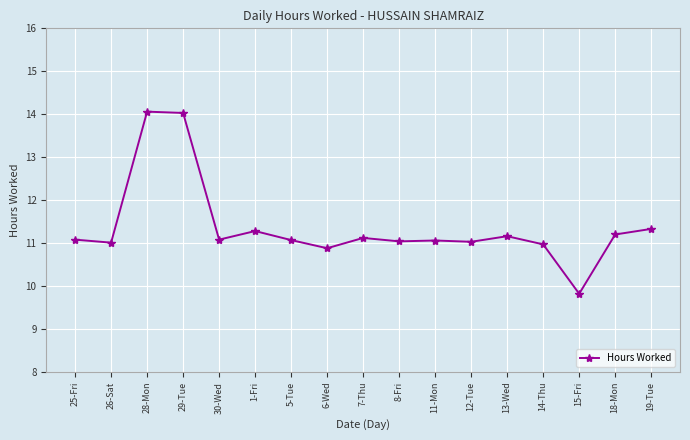

What is the difference between the second highest and minimum values?

4.2